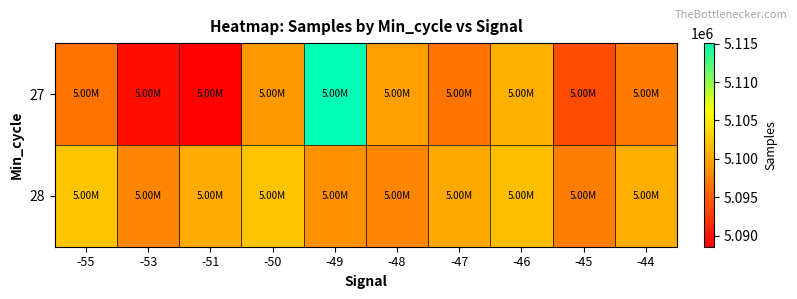

Which series has the largest total across all categories?

28